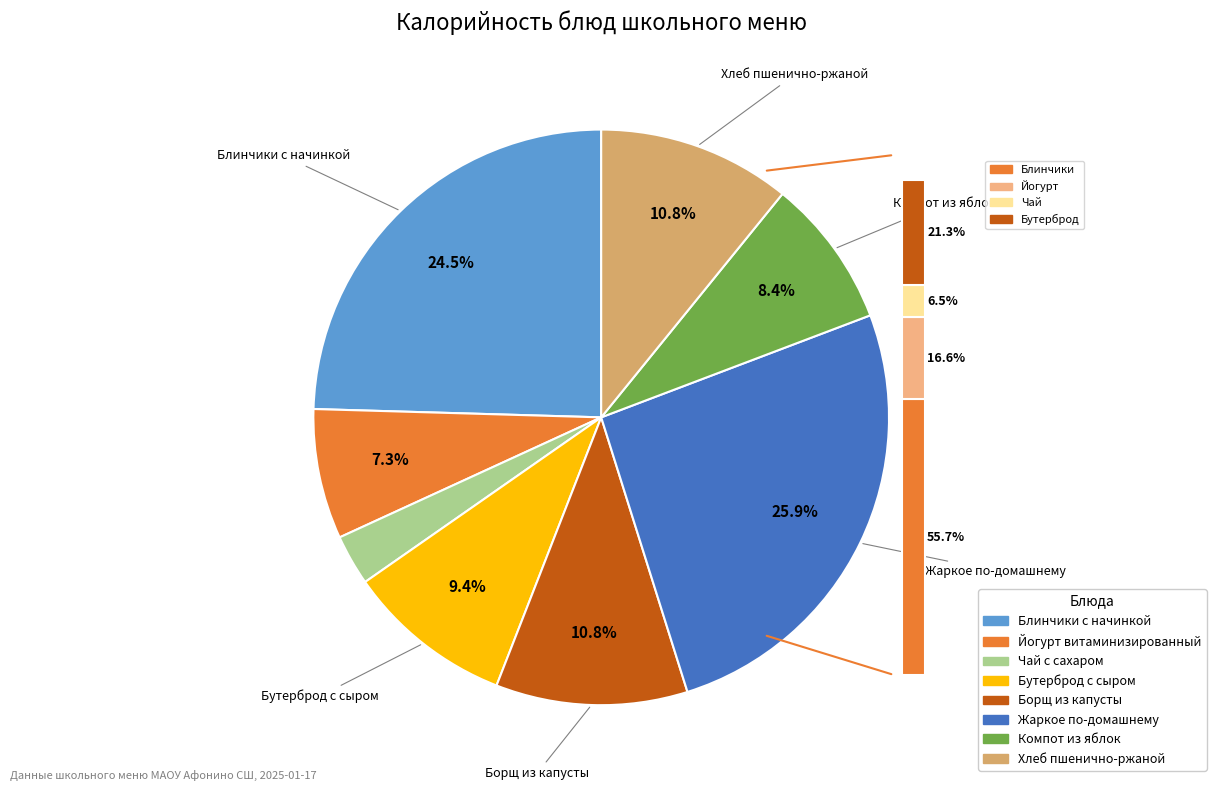

What is the smallest slice in the pie chart?

Чай с сахаром